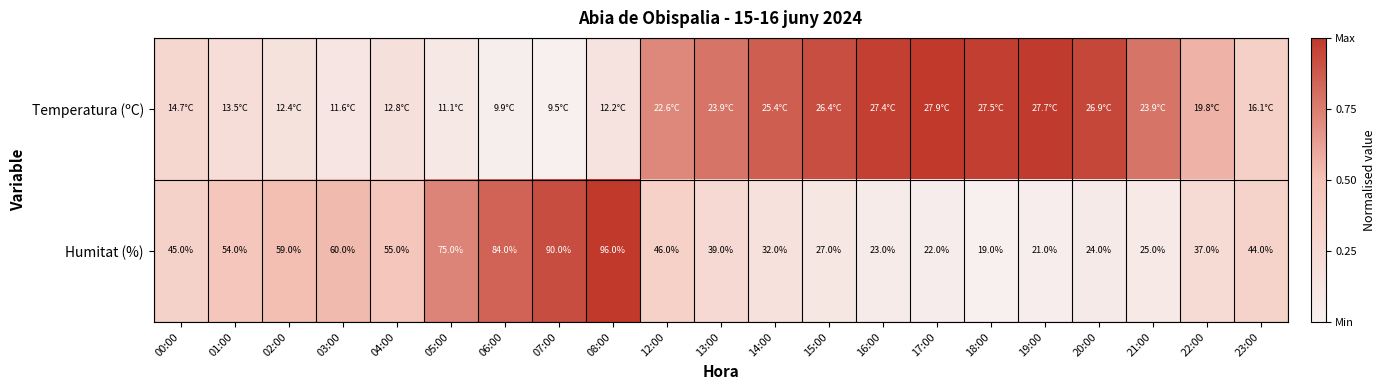

Rank the categories by Temperatura (ºC) value from highest to lowest.

17:00, 19:00, 18:00, 16:00, 20:00, 15:00, 14:00, 13:00, 21:00, 12:00, 22:00, 23:00, 00:00, 01:00, 04:00, 02:00, 08:00, 03:00, 05:00, 06:00, 07:00